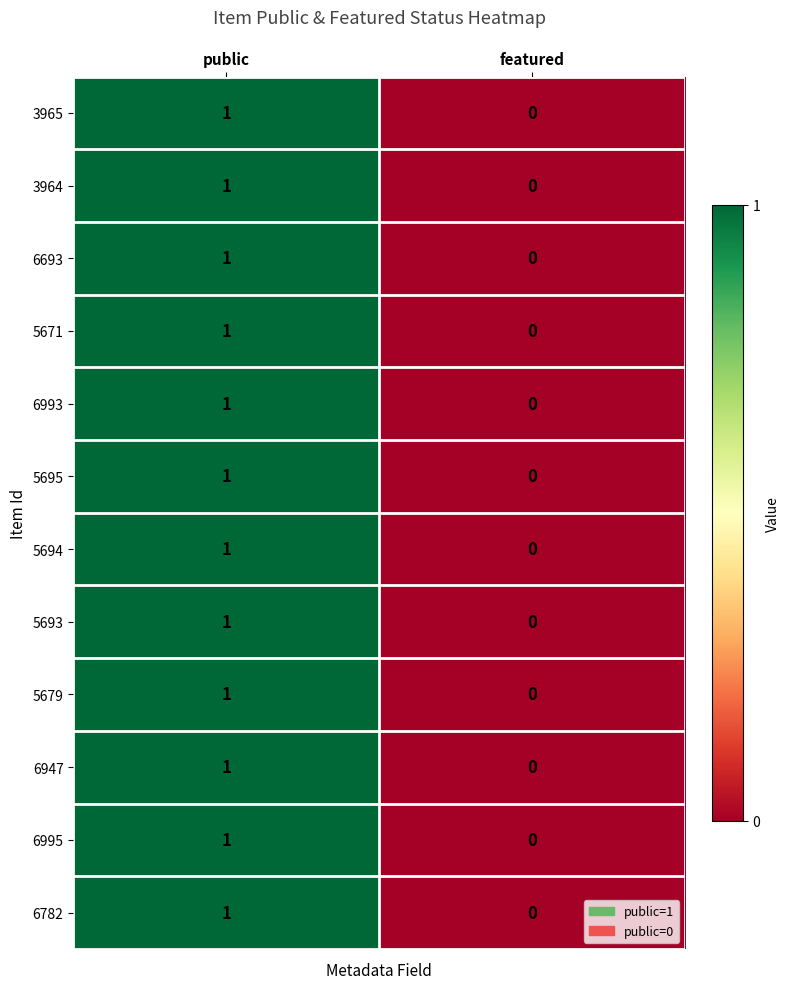

At which label does 6947 reach its minimum?

featured